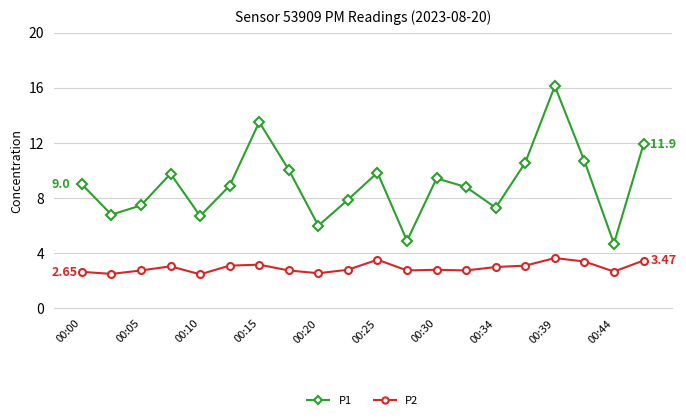

Which series has the widest spread of values?

P1